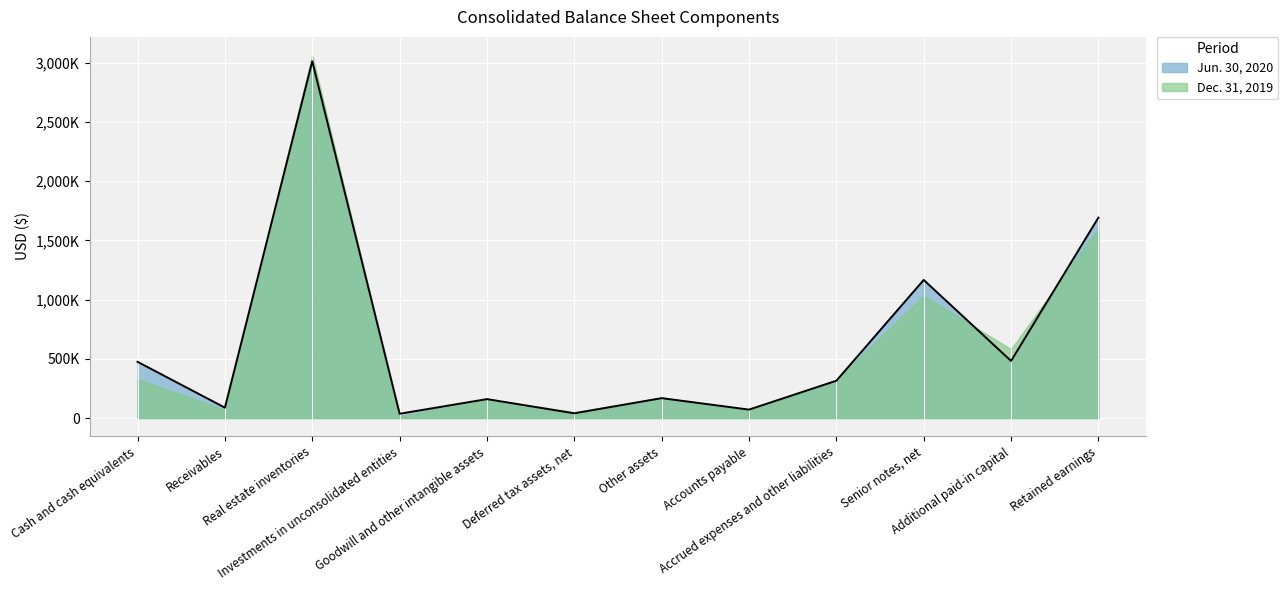

What is the ratio of the value at Receivables to the value at Accrued expenses and other liabilities?

0.3